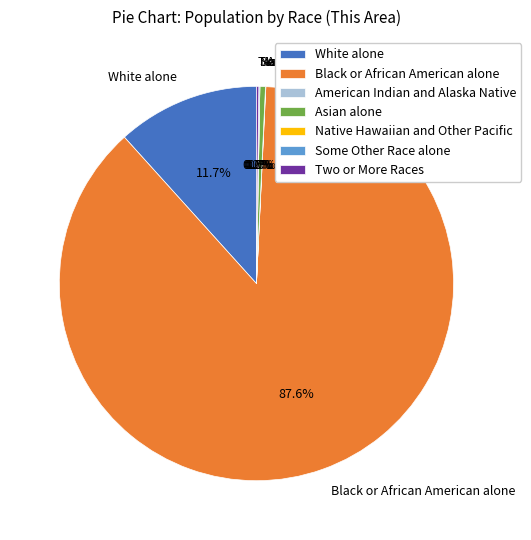

What percentage is NOT represented by American Indian and Alaska Native?

100.0%